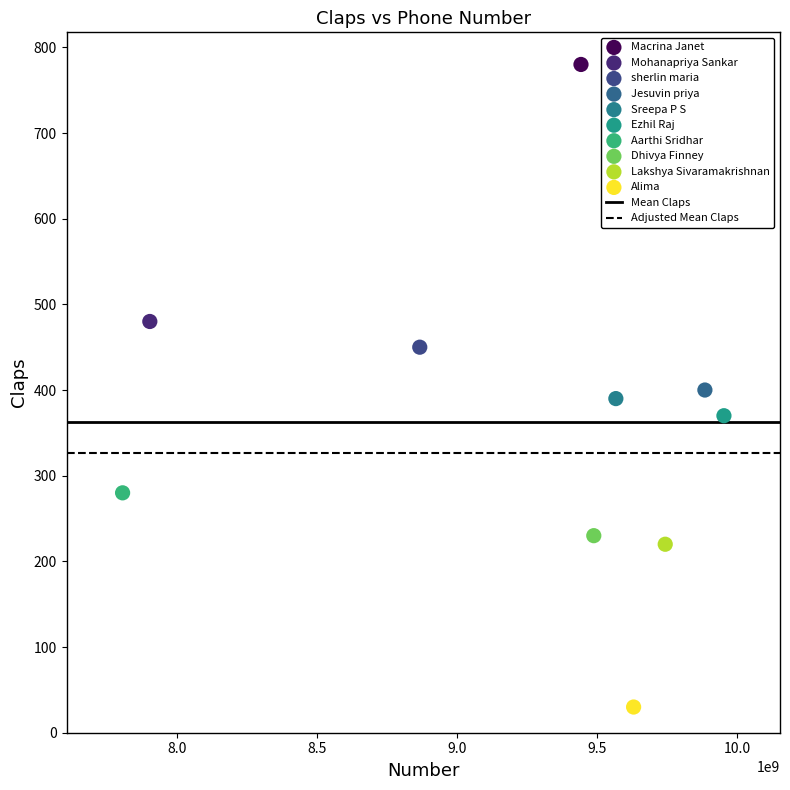

Which series reaches the minimum Y coordinate?

Alima